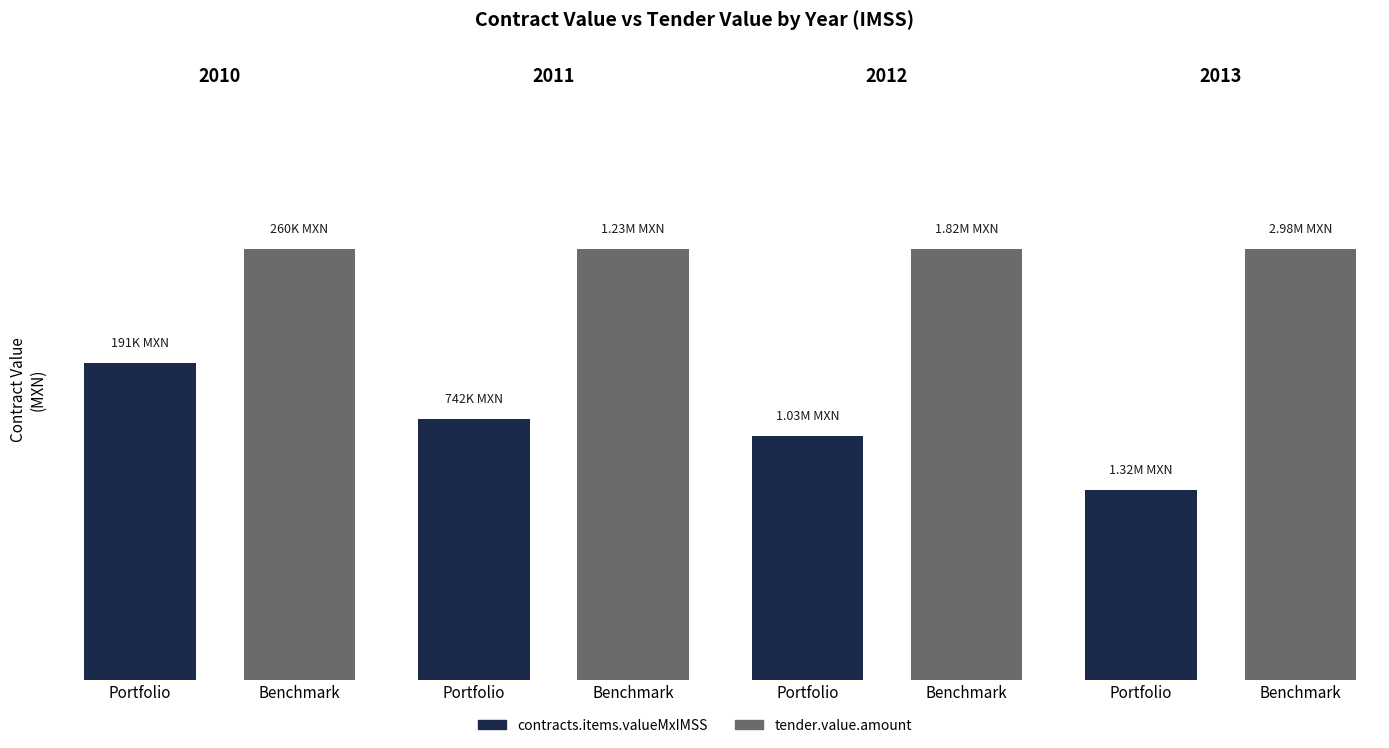

Rank the series by their maximum value, from highest to lowest.

tender.value.amount, contracts.items.valueMxIMSS